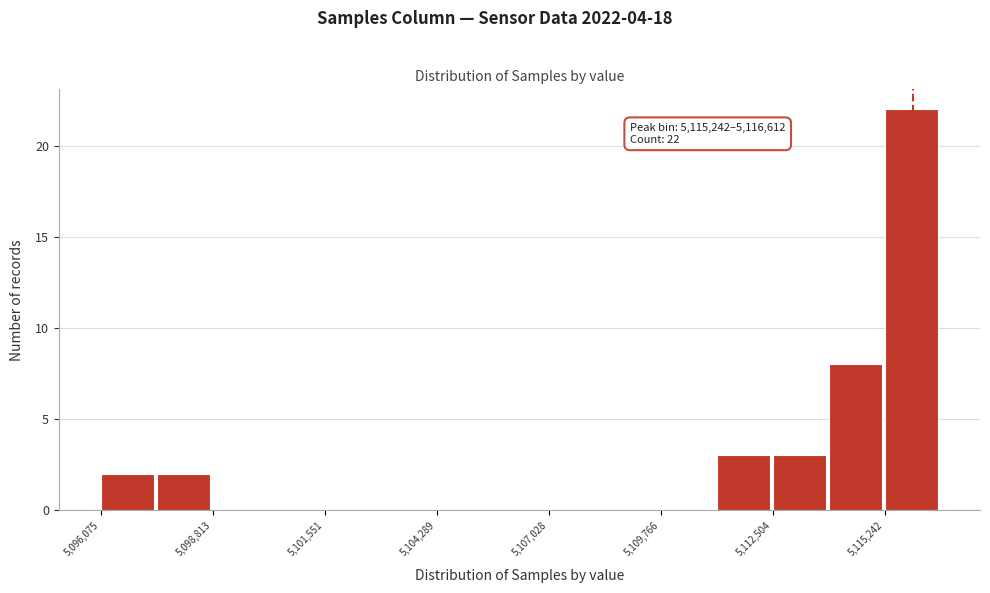

Around what value on the x-axis is the tallest bar? Give the approximate position of its centre, as read against the axis.

5116000